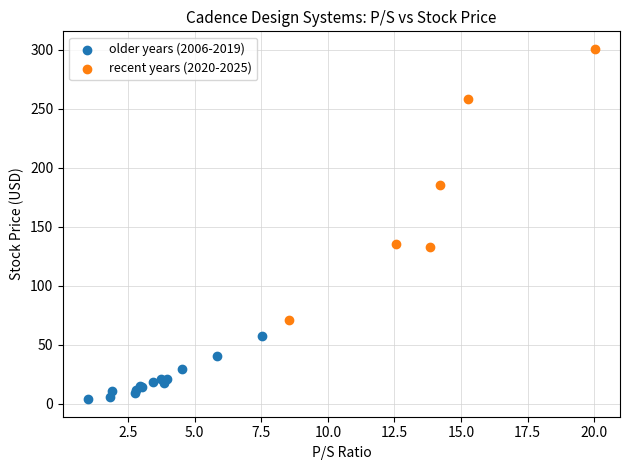

Which series contains the lowest Y value?

older years (2006-2019)